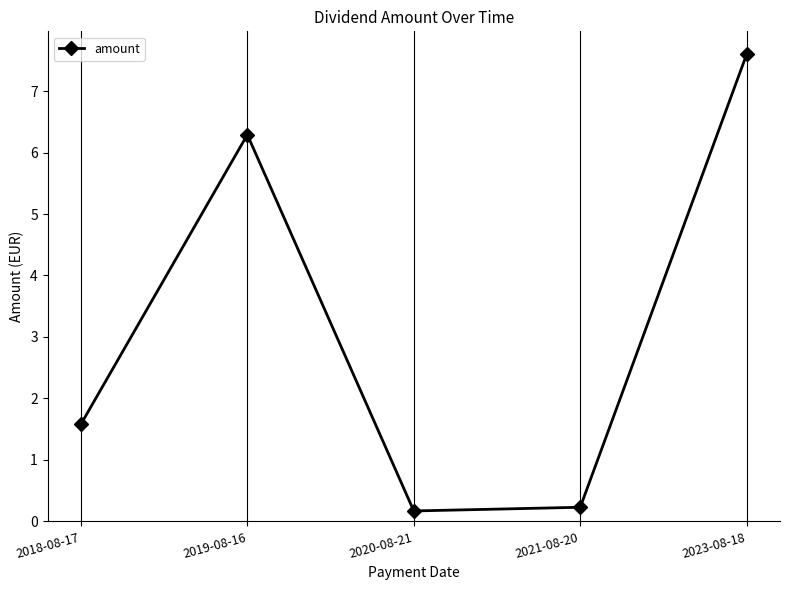

How many series are shown in this chart?

1